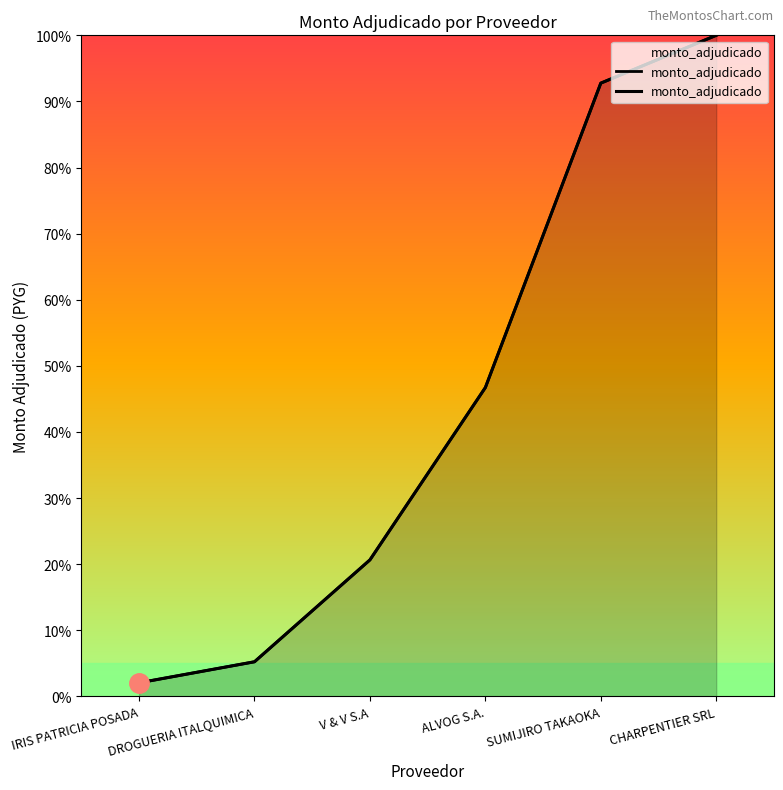

Reading left to right, extract all data points from this chart.

2.1	5.2	20.7	46.7	92.8	100.0